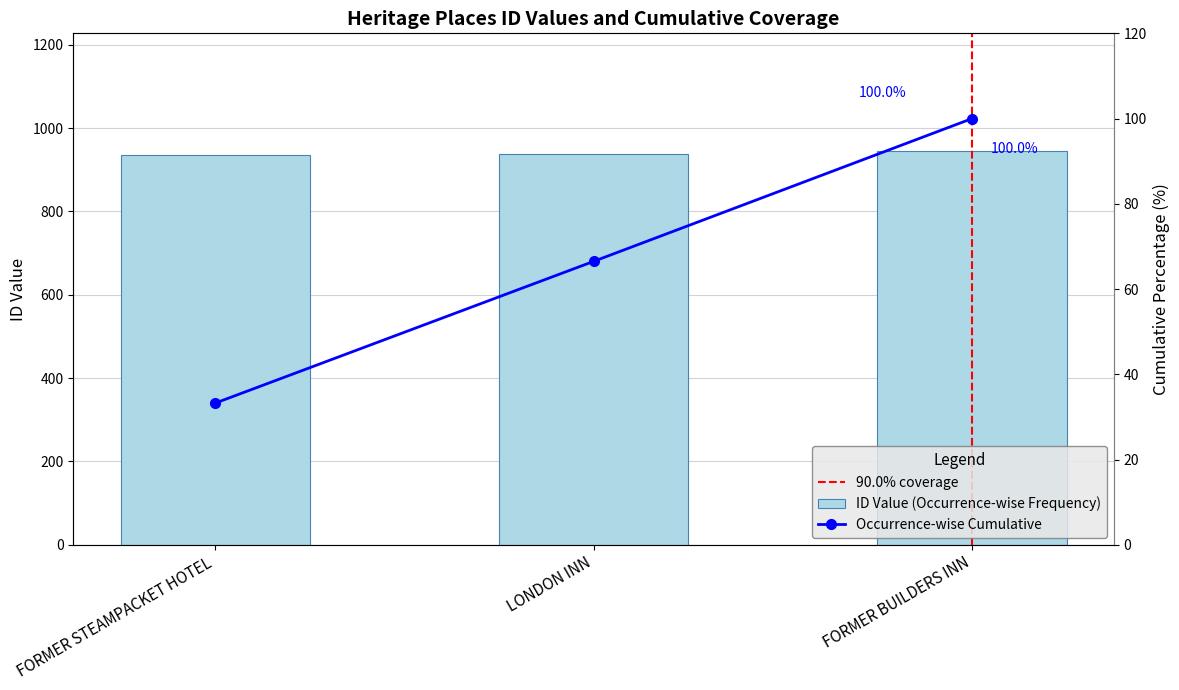

Reading left to right, what are all the values shown in this chart?

FORMER STEAMPACKET HOTEL=936	LONDON INN=937	FORMER BUILDERS INN=944